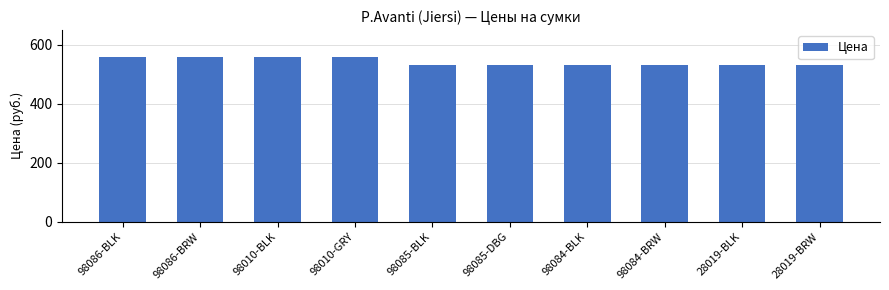

Between 98086-BLK and 98085-BLK, which is larger?

98086-BLK